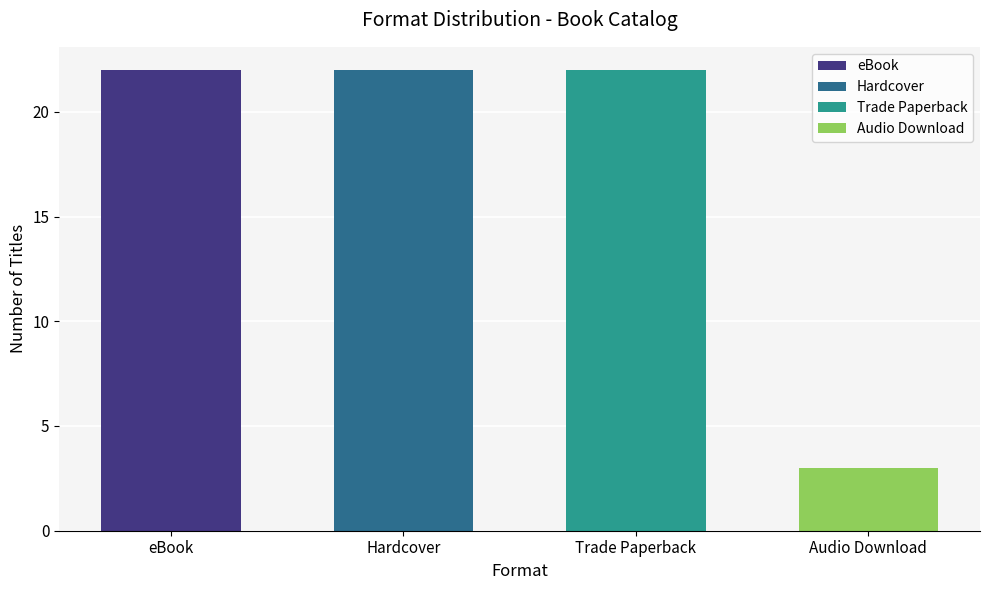

What is the ratio of the value at eBook to the value at Hardcover?

1.0